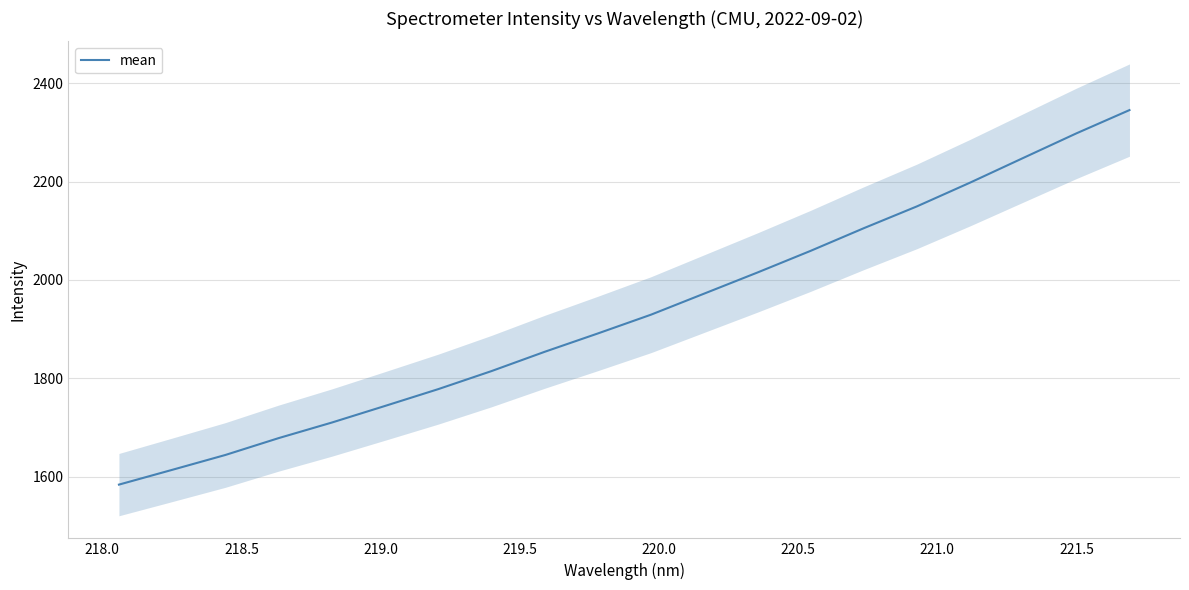

What is the highest value of the mean series?

2345.5